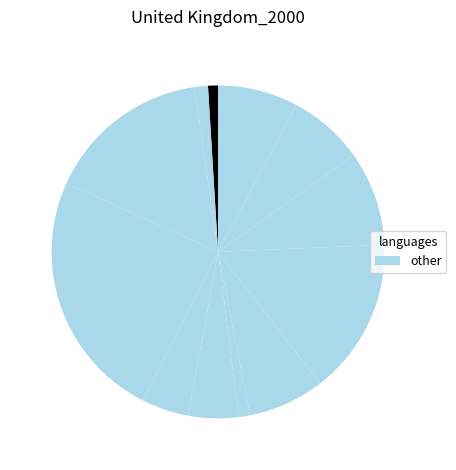

To the nearest percent, what is the average slice percentage?

8%